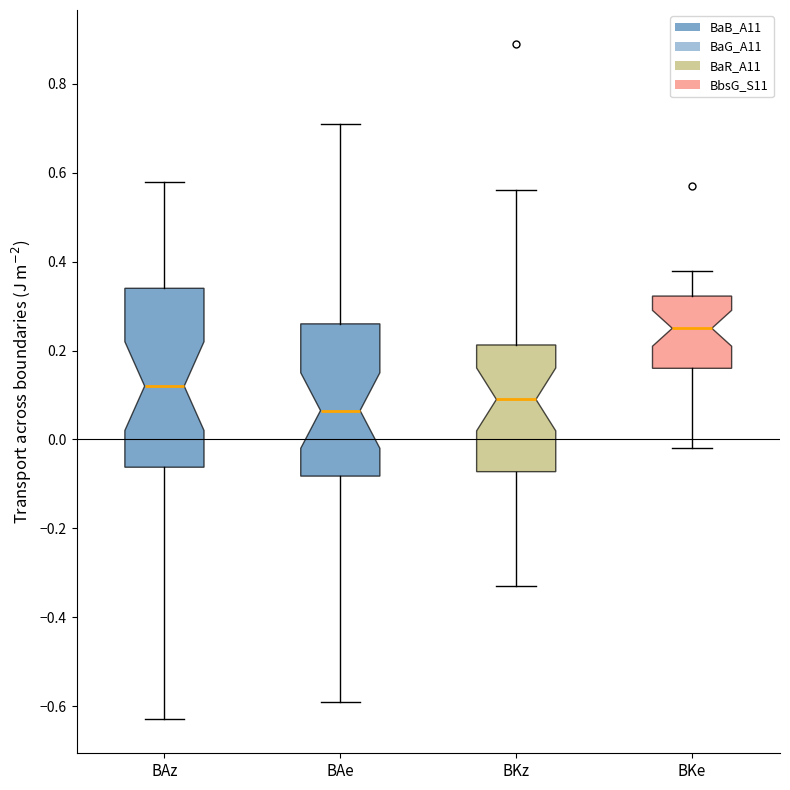

Reading left to right, read every box against the y-axis: the position of its median line, the range the box covers, and the ends of its whiskers. The values are not printed on the chart, so give them approximately, as read against the axis.

BAz: median 0.12, box -0.06 to 0.34, whiskers -0.62 to 0.58
BAe: median 0.06, box -0.08 to 0.26, whiskers -0.58 to 0.72
BKz: median 0.10, box -0.08 to 0.22, whiskers -0.32 to 0.56
BKe: median 0.26, box 0.16 to 0.32, whiskers -0.02 to 0.38